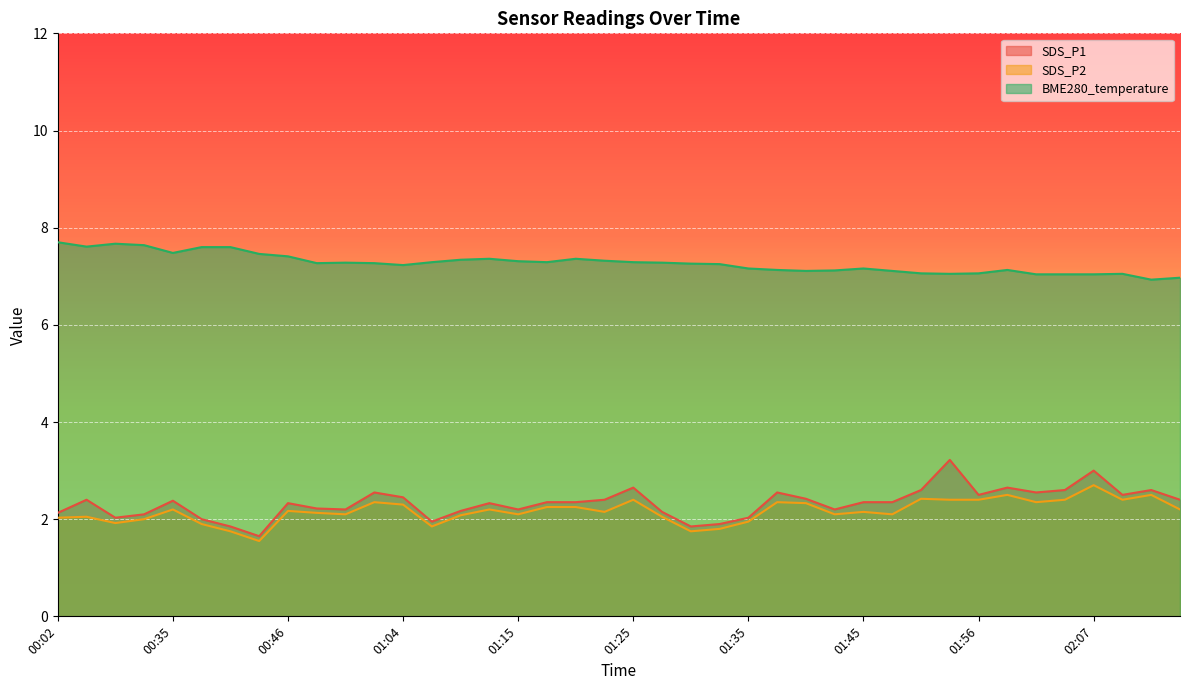

In SDS_P2, how many points are lower than both neighbors (excluding endpoints)?

11